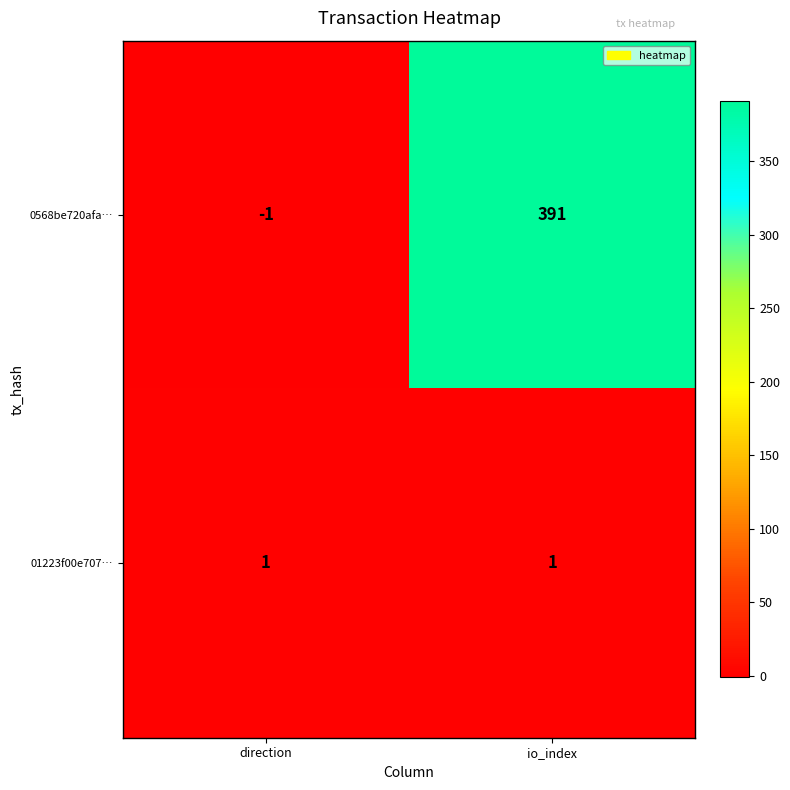

Between direction and io_index, which series saw the biggest shift?

0568be720afa…